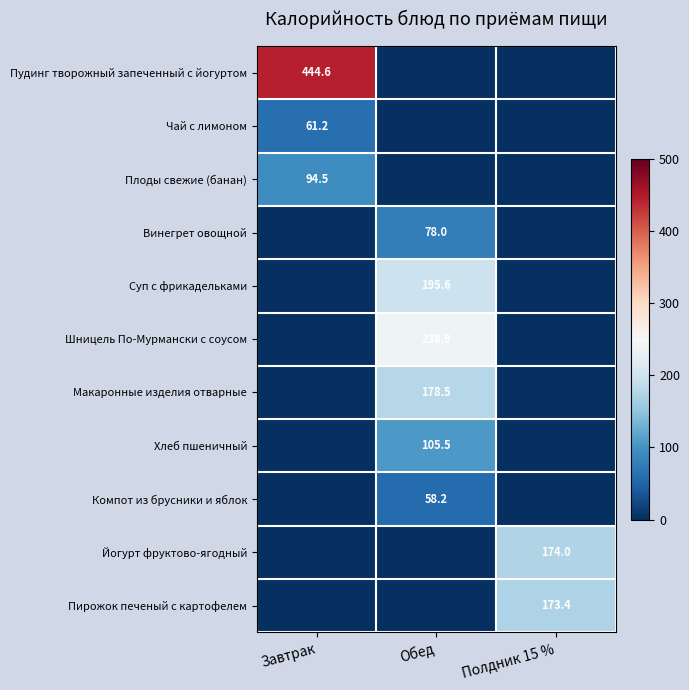

Is it true that Шницель По-Мурмански с соусом equals 90.9 at Обед?

False